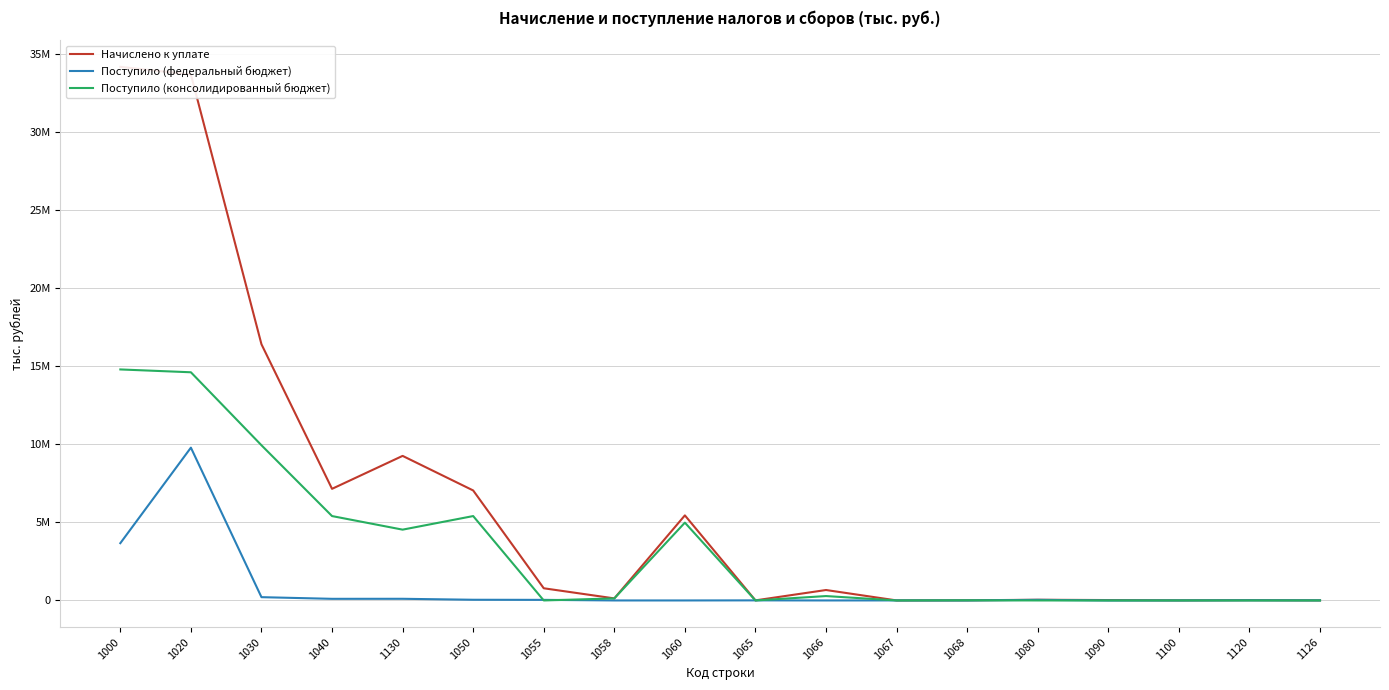

How many data points in Поступило (консолидированный бюджет) are above 131125?

8